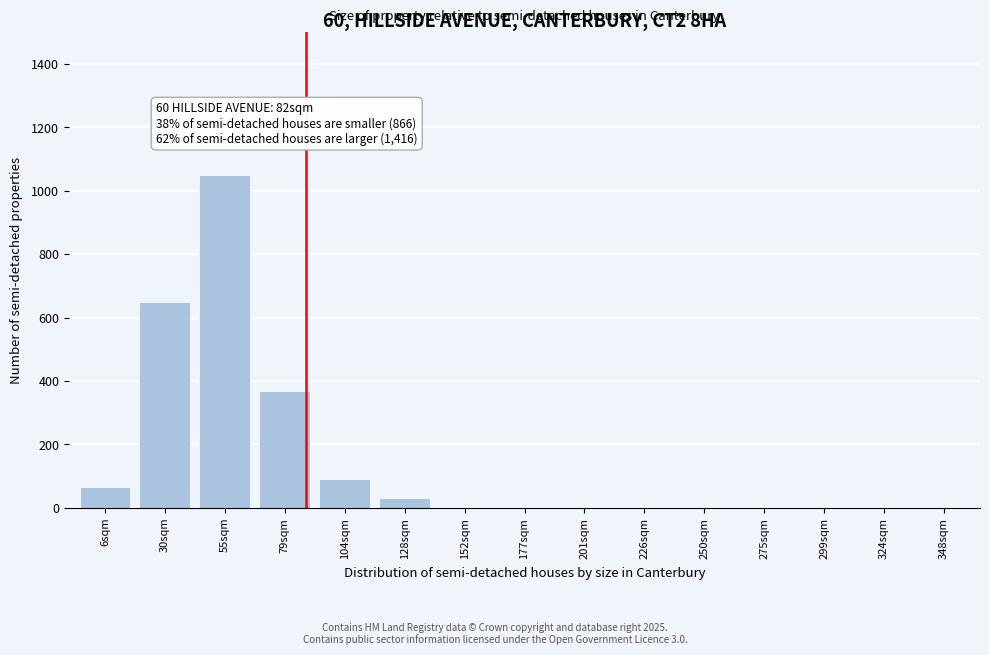

Reading right to left, what are all the values shown in this chart?

348sqm=0	324sqm=0	299sqm=0	275sqm=0	250sqm=0	226sqm=0	201sqm=0	177sqm=0	152sqm=0	128sqm=30	104sqm=90	79sqm=370	55sqm=1050	30sqm=650	6sqm=65